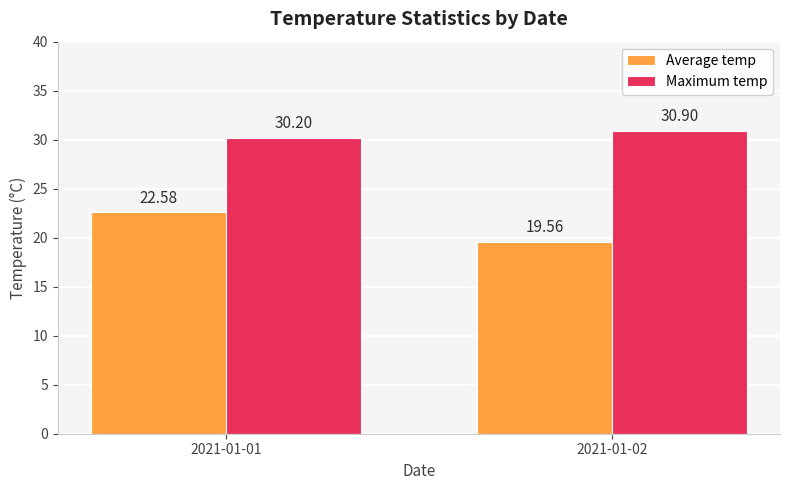

Are the bars horizontal?

No